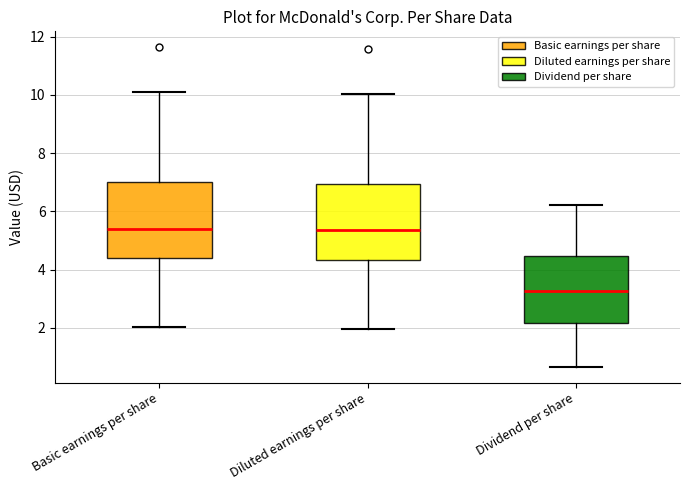

Where does the median line of the box for Diluted earnings per share sit on the y-axis? The values are not printed on the chart, so give them approximately, as read against the axis.

5.4